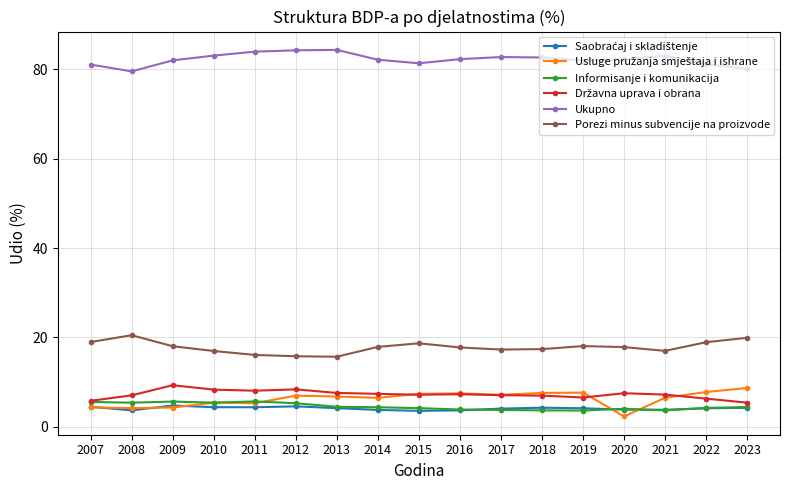

True or false: Porezi minus subvencije na proizvode has more than 1 interior local peaks.

True